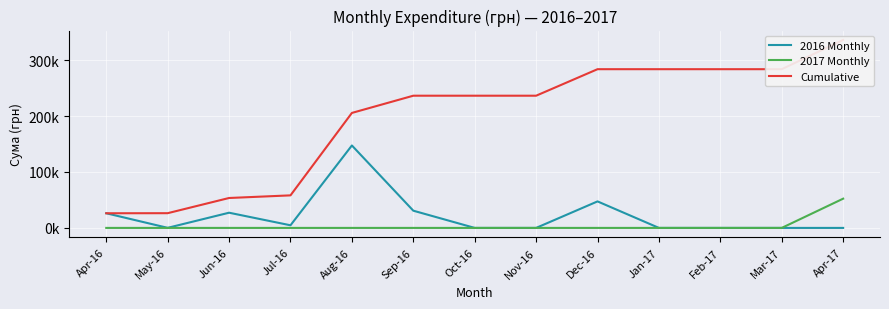

True or false: 2017 Monthly and Cumulative intersect in this chart.

False